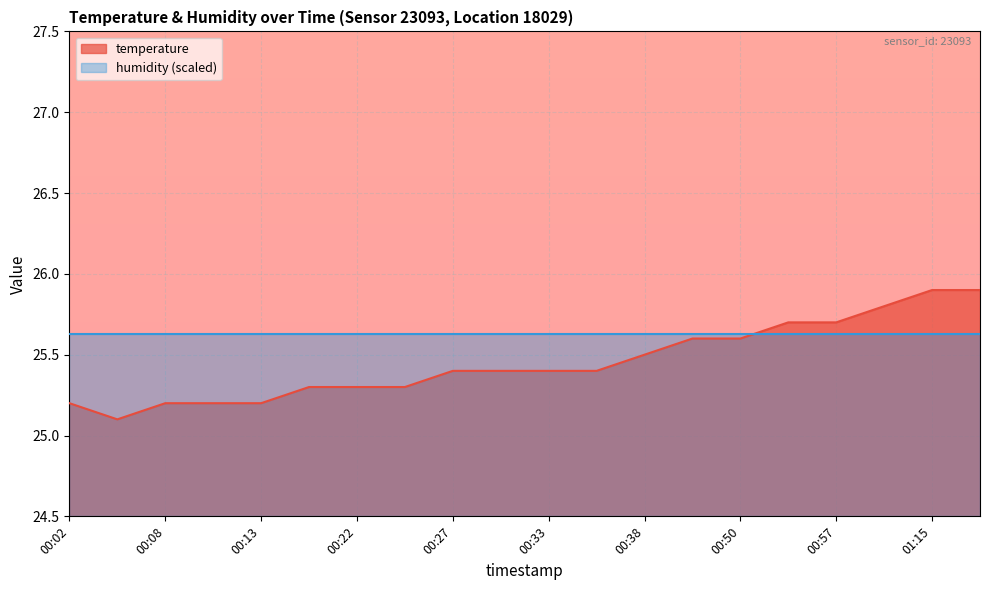

What is the label of the 14th point from the right?

00:22